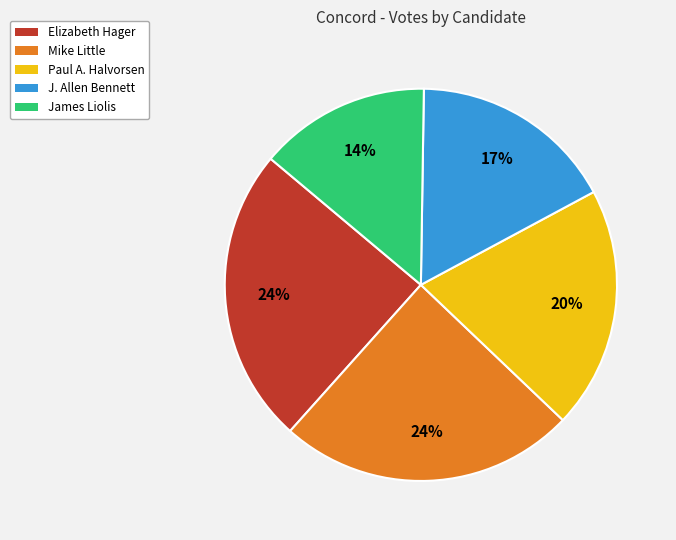

To the nearest percent, what is the average slice percentage?

20%